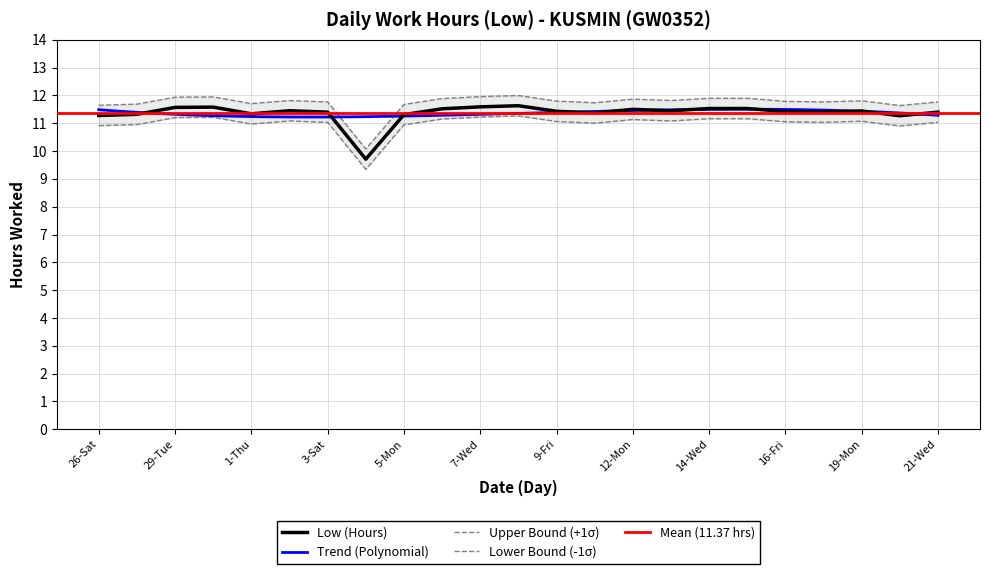

What is the label of the 19th point from the left?

16-Fri